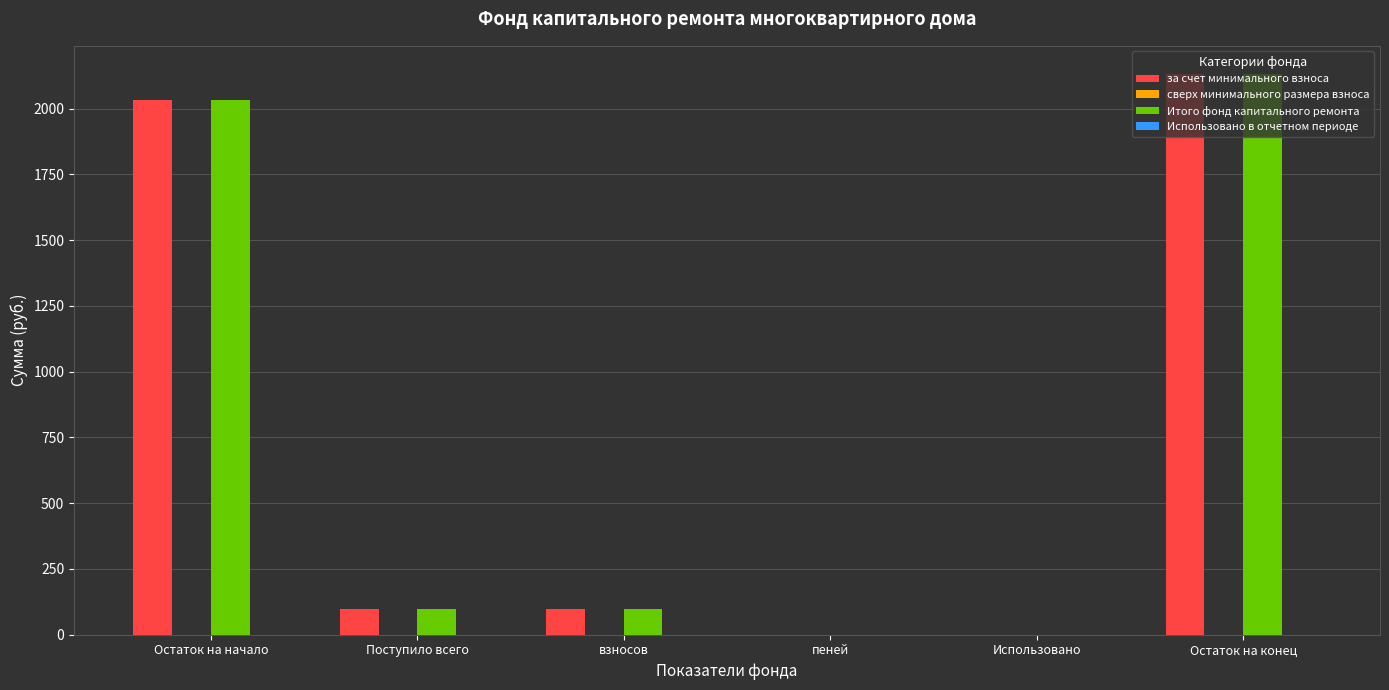

At which category does the chart reach its peak across all series?

Остаток на конец